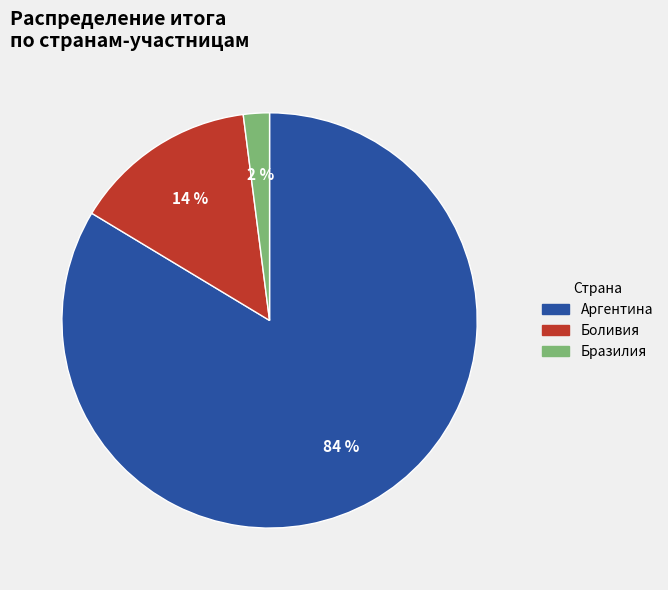

To the nearest percent, what is the average slice percentage?

33%